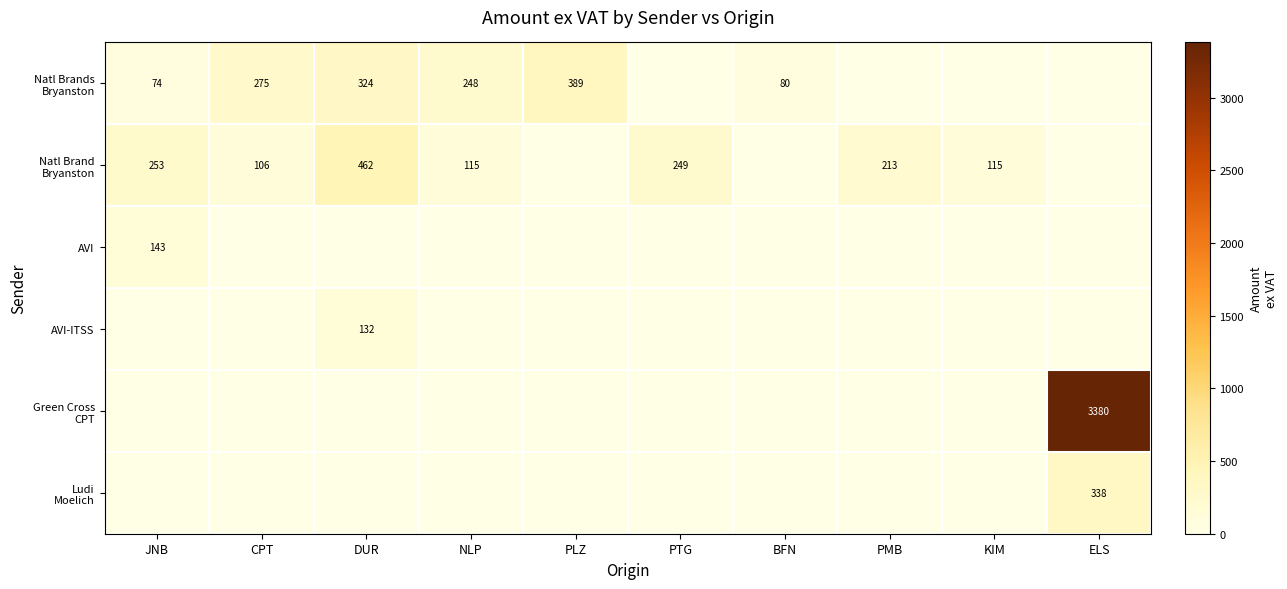

What is the sum of all Natl Brands Bryanston values?

1390.2